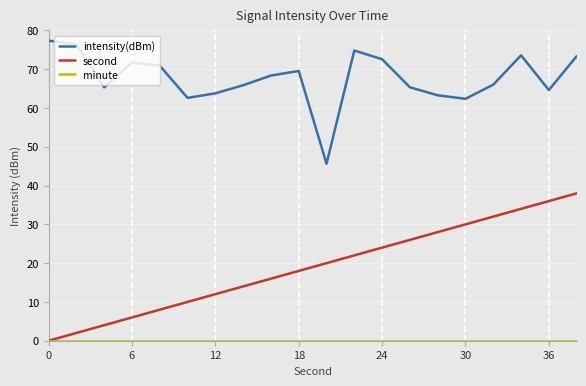

True or false: intensity(dBm) and second cross at least once.

False